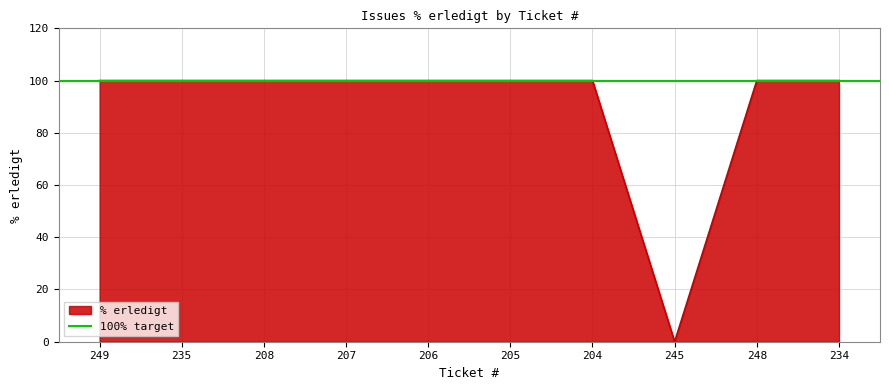

Which label corresponds to the smallest value in the chart?

245